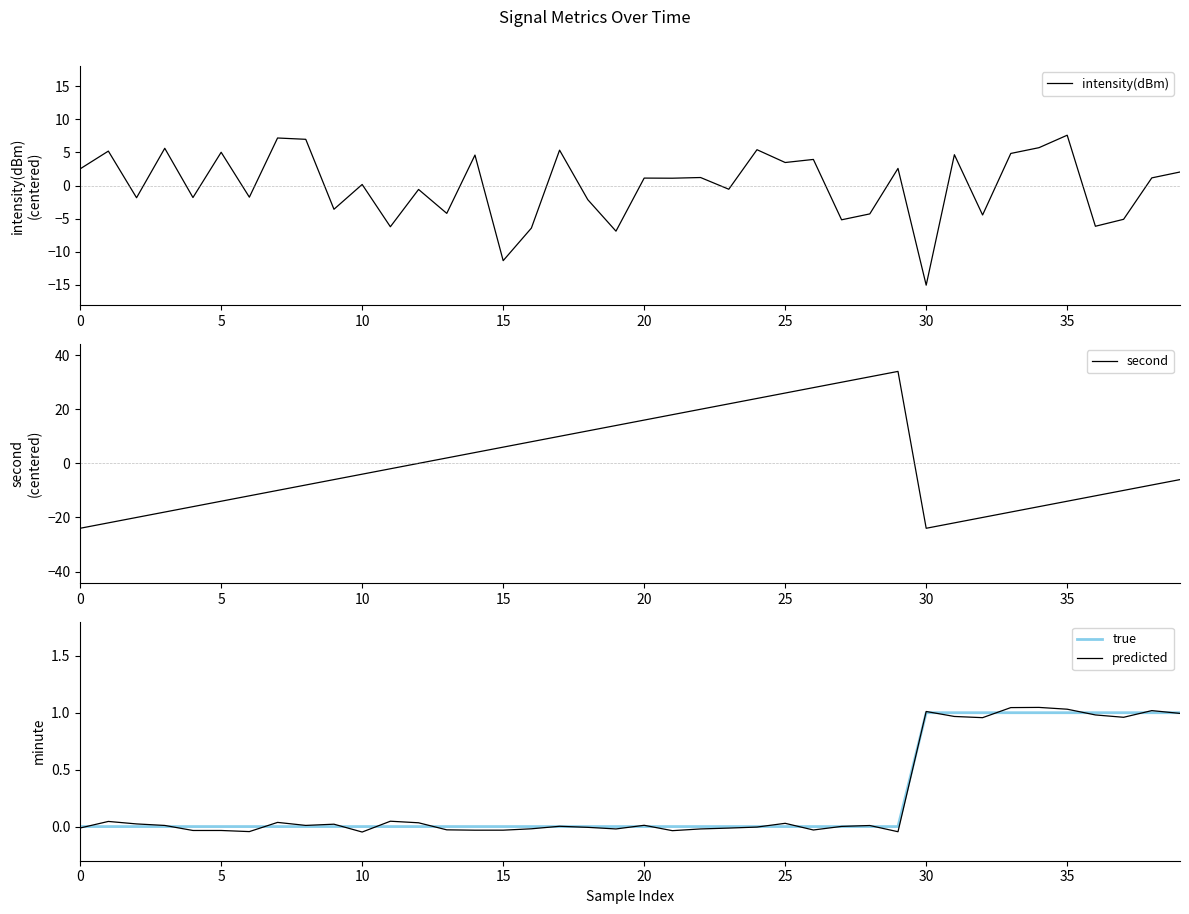

What is the difference between the highest and lowest values at 17?

10.0